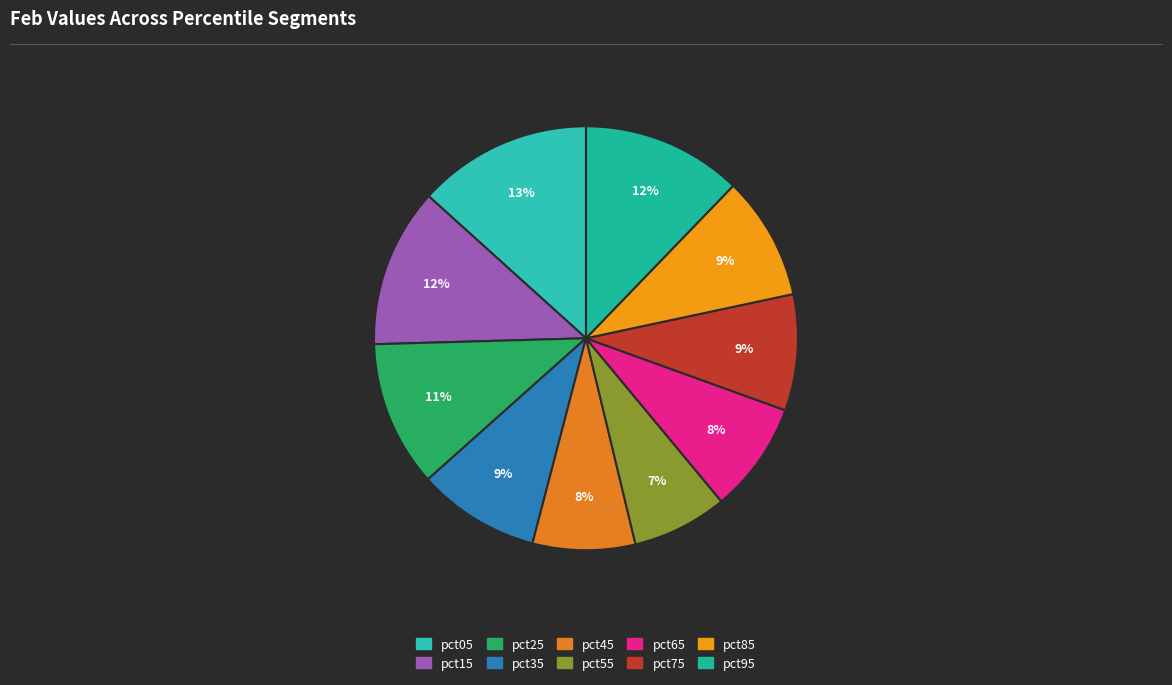

To the nearest percent, what is the difference between the largest and smallest slice percentages?

6%